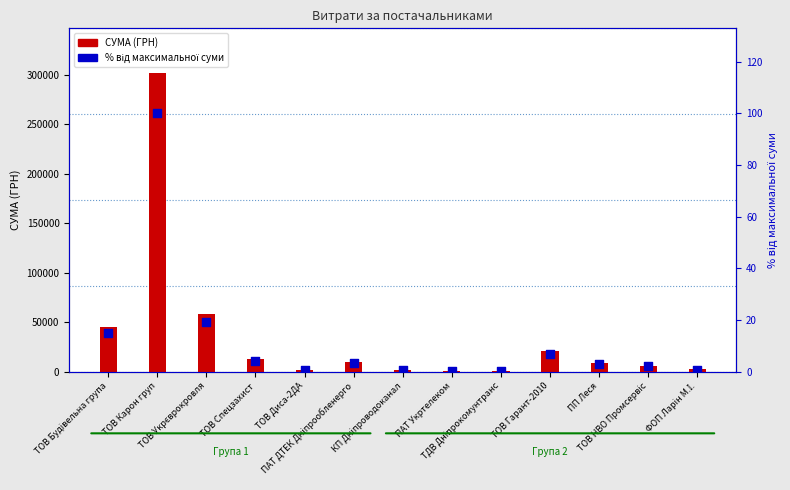

Which series reaches the maximum Y coordinate?

СУМА (ГРН)